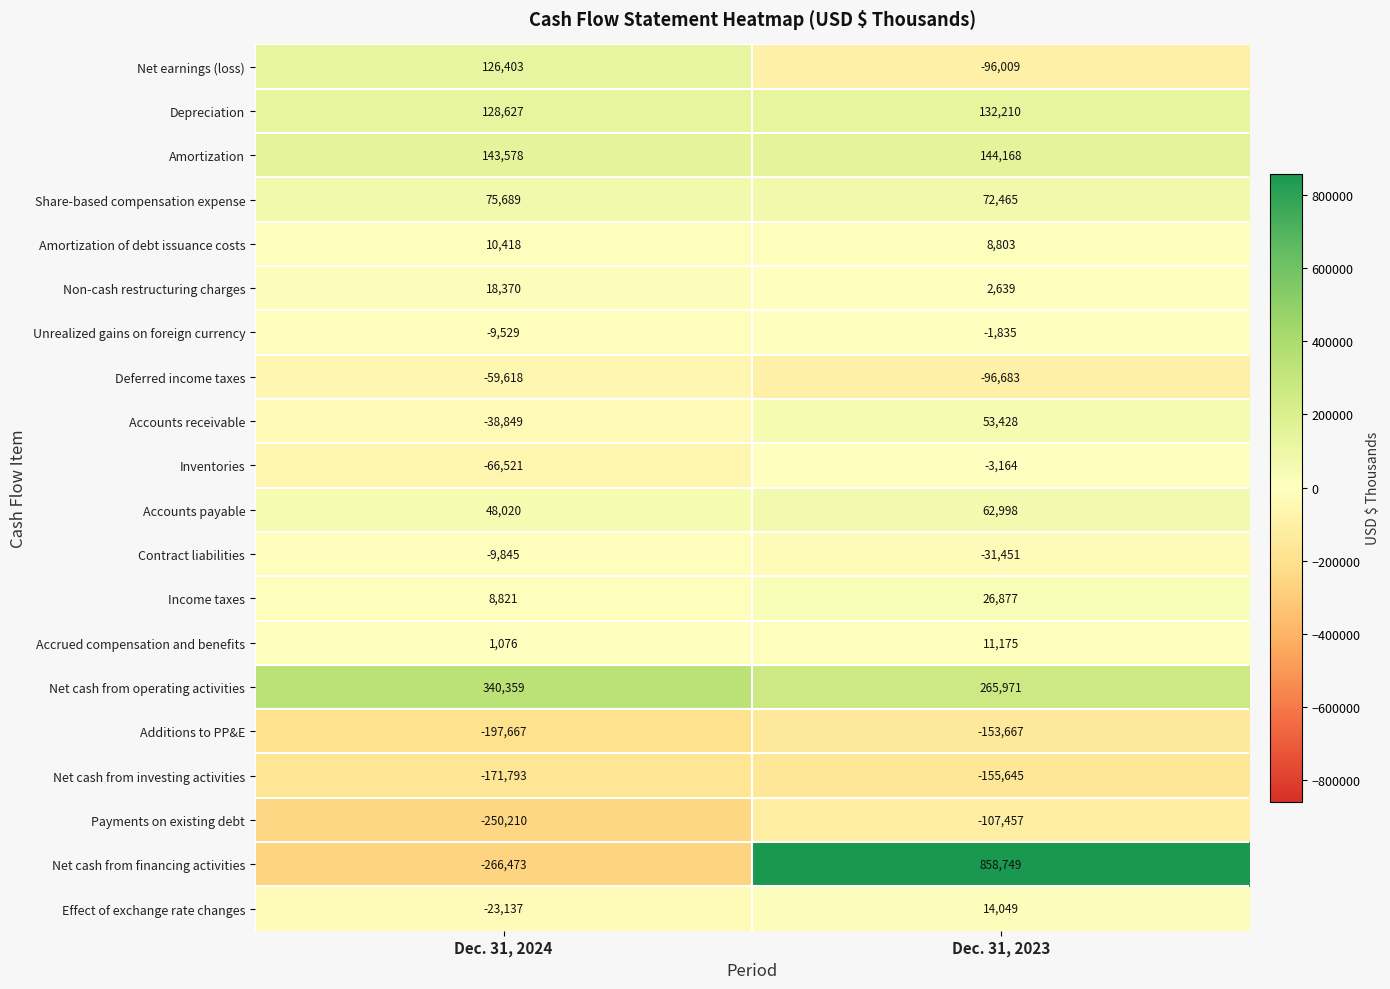

Which series has the largest range (max minus min)?

Net cash from financing activities